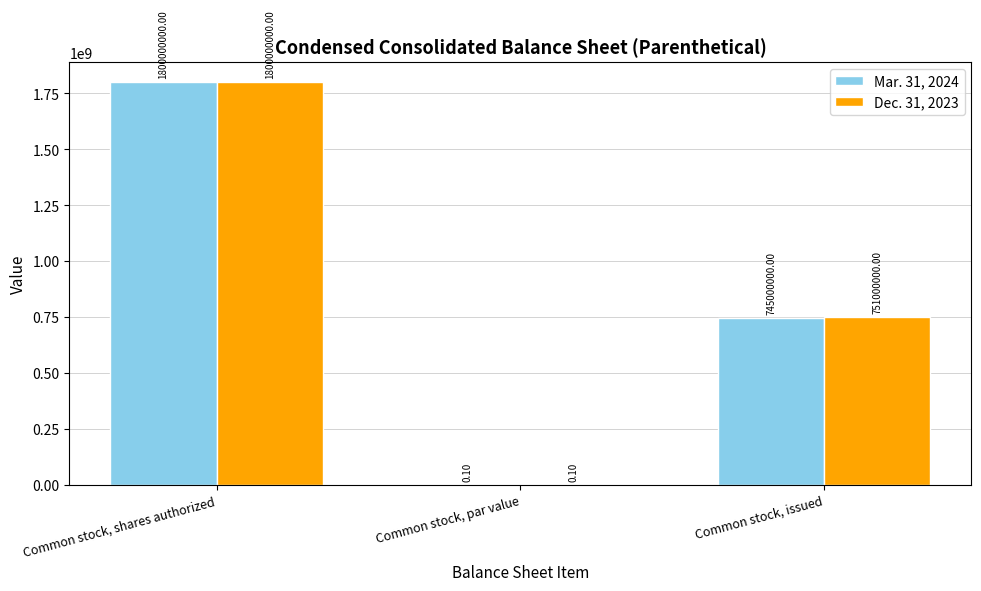

What are all the series names shown in the legend?

Mar. 31, 2024, Dec. 31, 2023